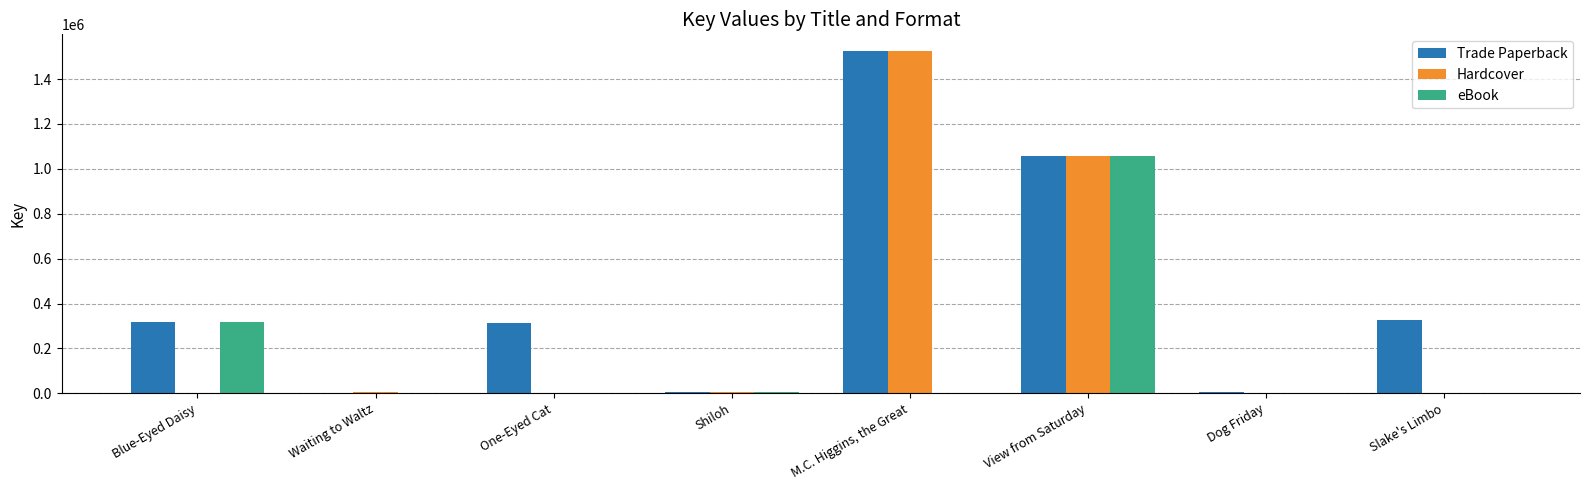

Is the value of Trade Paperback at View from Saturday greater than the value of Hardcover at Waiting to Waltz?

Yes